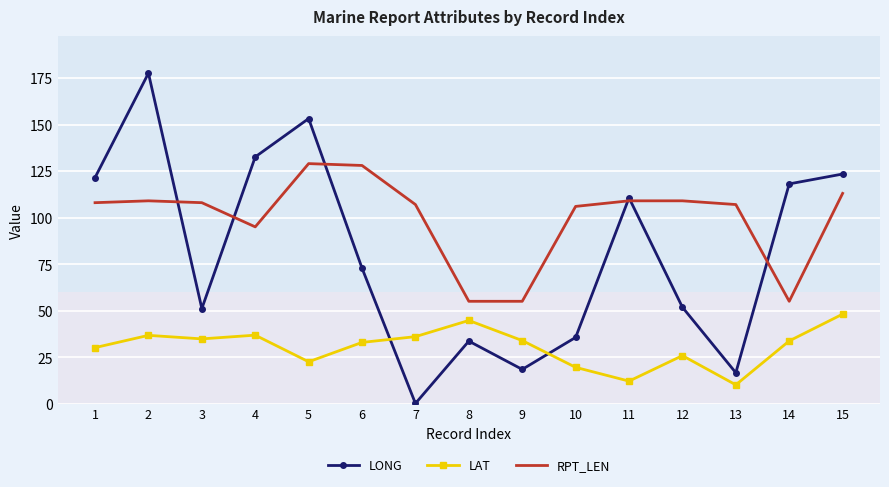

The value of LAT at 14 is 59.5. True or false?

False